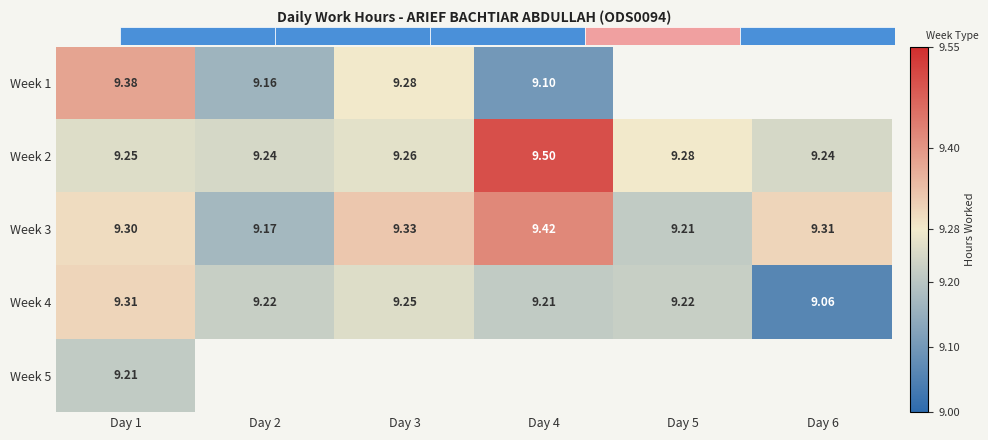

Between Day 5 and Day 3, which is larger?

Day 3